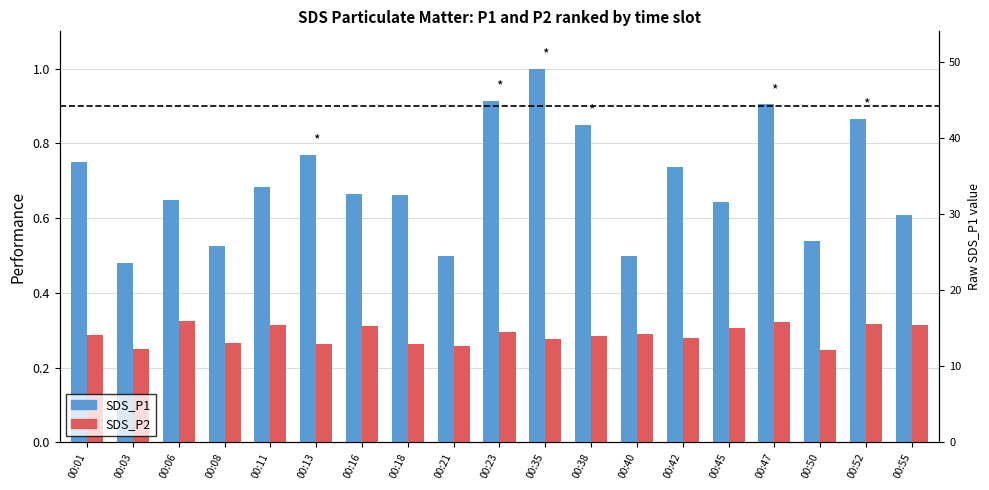

Reading right to left, list all the values displayed in this chart.

SDS_P1: 00:55=0.6	00:52=0.9	00:50=0.5	00:47=0.9	00:45=0.6	00:42=0.7	00:40=0.5	00:38=0.8	00:35=1.0	00:23=0.9	00:21=0.5	00:18=0.7	00:16=0.7	00:13=0.8	00:11=0.7	00:08=0.5	00:06=0.6	00:03=0.5	00:01=0.7
SDS_P2: 00:55=0.3	00:52=0.3	00:50=0.2	00:47=0.3	00:45=0.3	00:42=0.3	00:40=0.3	00:38=0.3	00:35=0.3	00:23=0.3	00:21=0.3	00:18=0.3	00:16=0.3	00:13=0.3	00:11=0.3	00:08=0.3	00:06=0.3	00:03=0.2	00:01=0.3